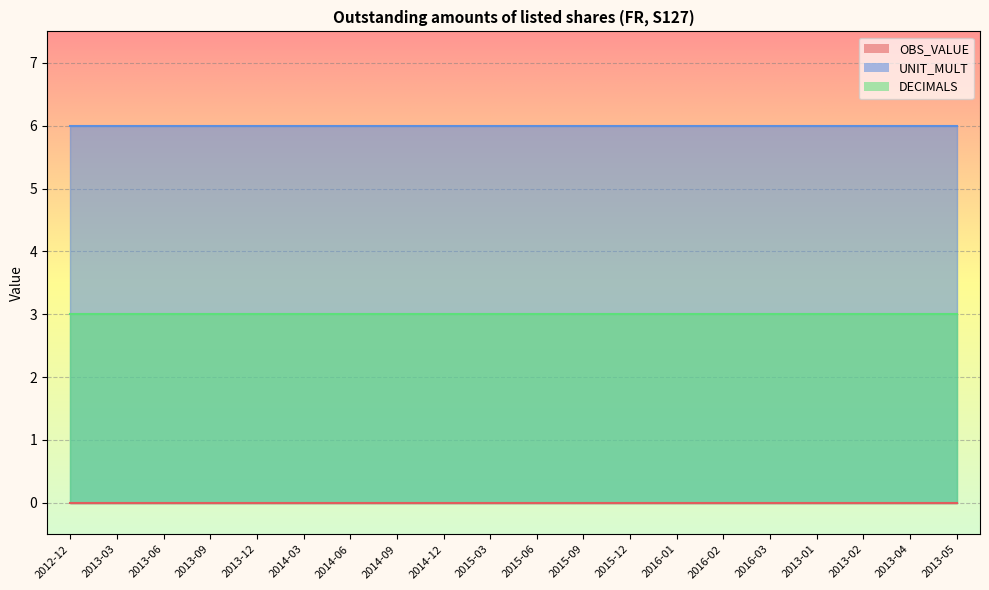

How many lines are shown in the chart?

3